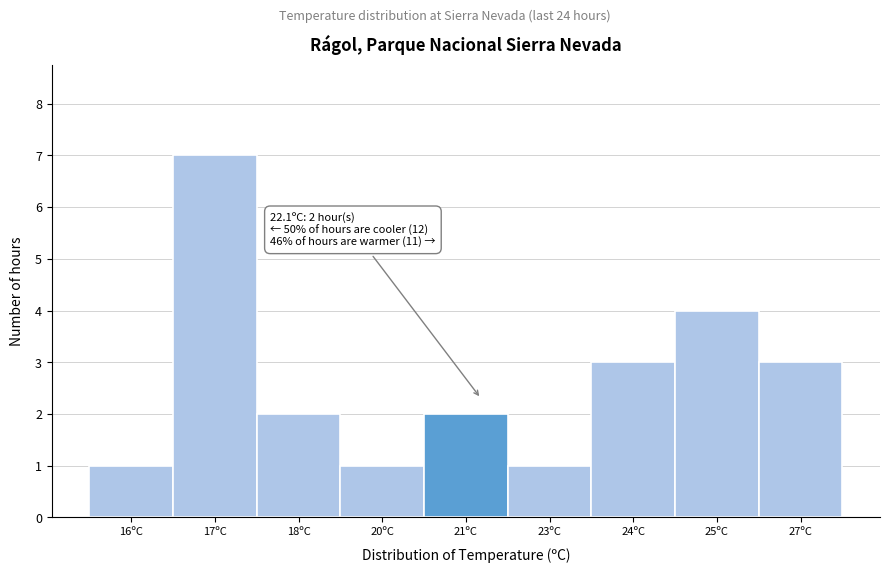

Reading right to left, list all the values displayed in this chart.

27ºC=3	25ºC=4	24ºC=3	23ºC=1	21ºC=2	20ºC=1	18ºC=2	17ºC=7	16ºC=1